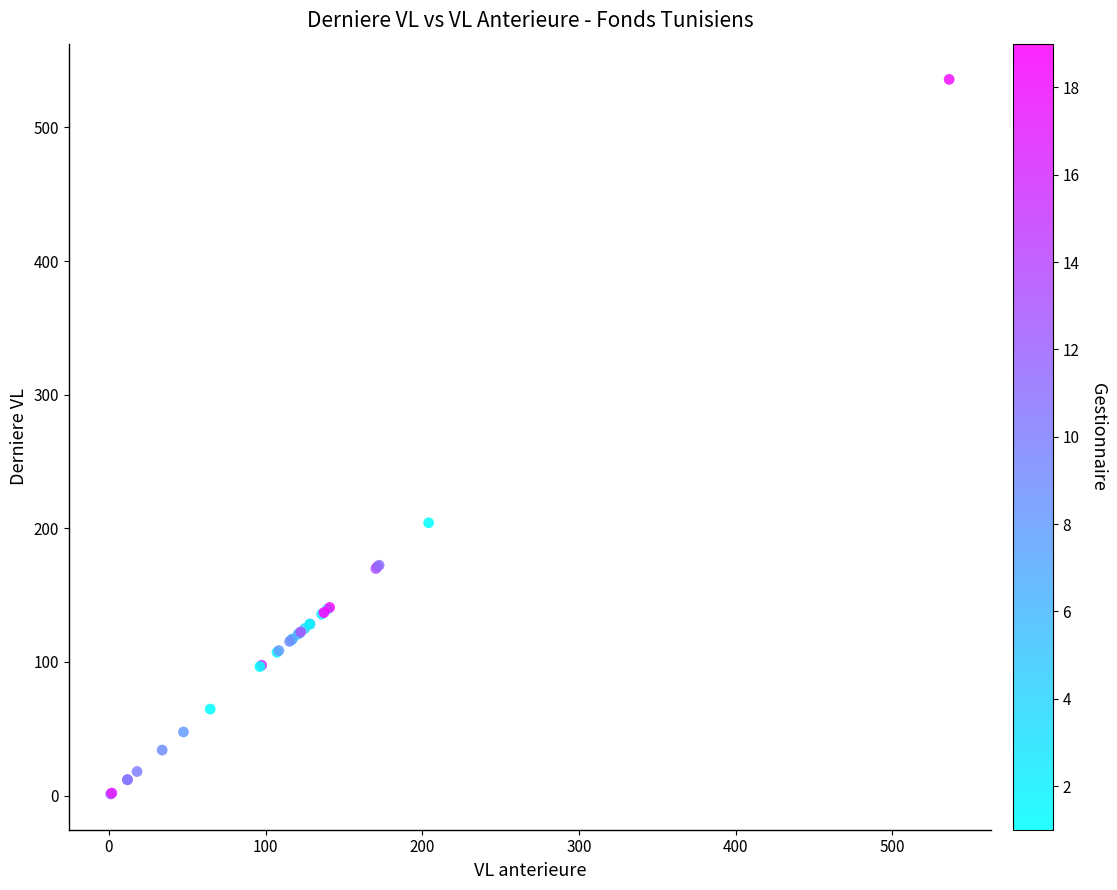

What Y value in the scatter plot is closest to 268?

204.1